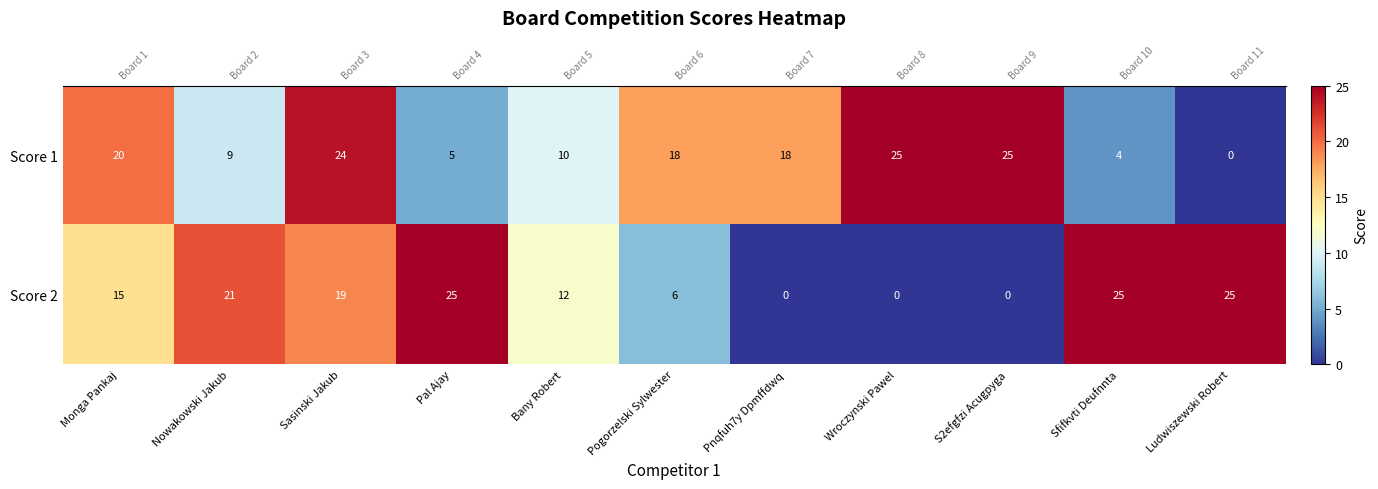

Count the number of data series in this chart.

2